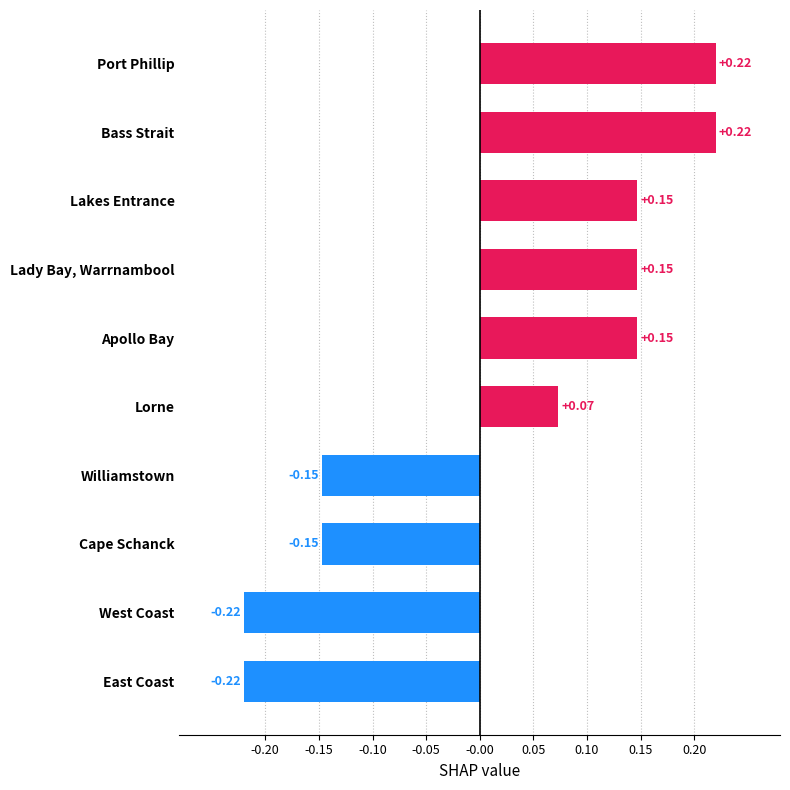

Does the chart contain stacked bars?

No